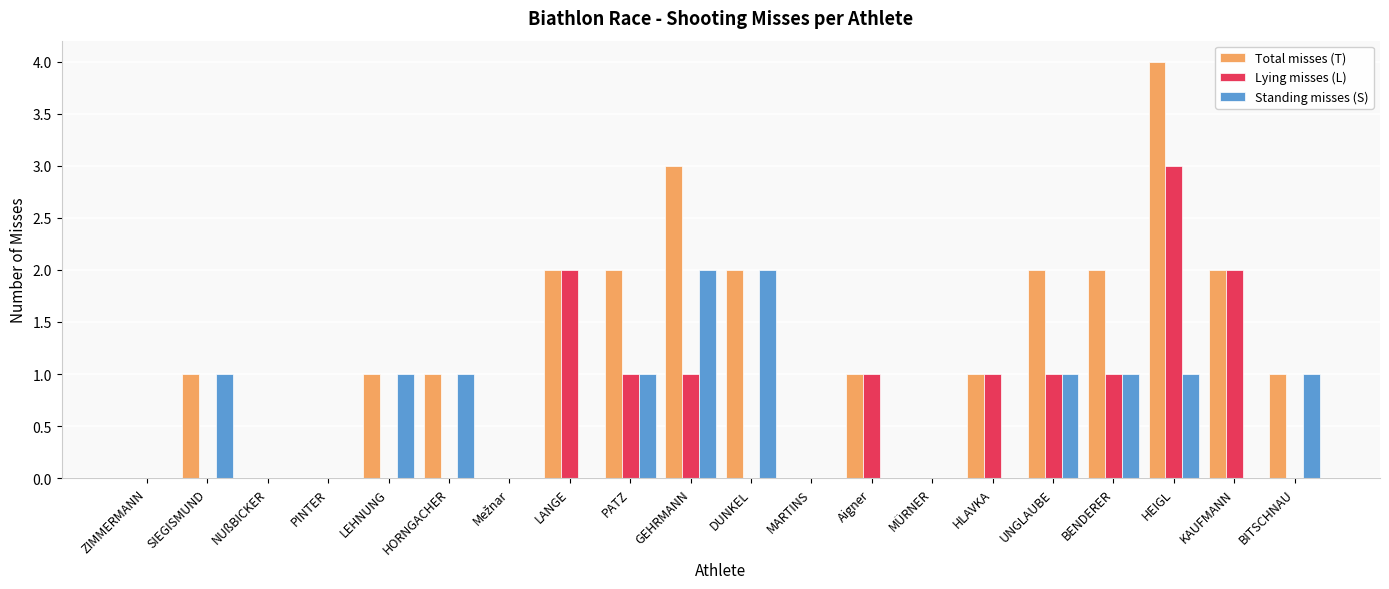

Count the number of data series in this chart.

3